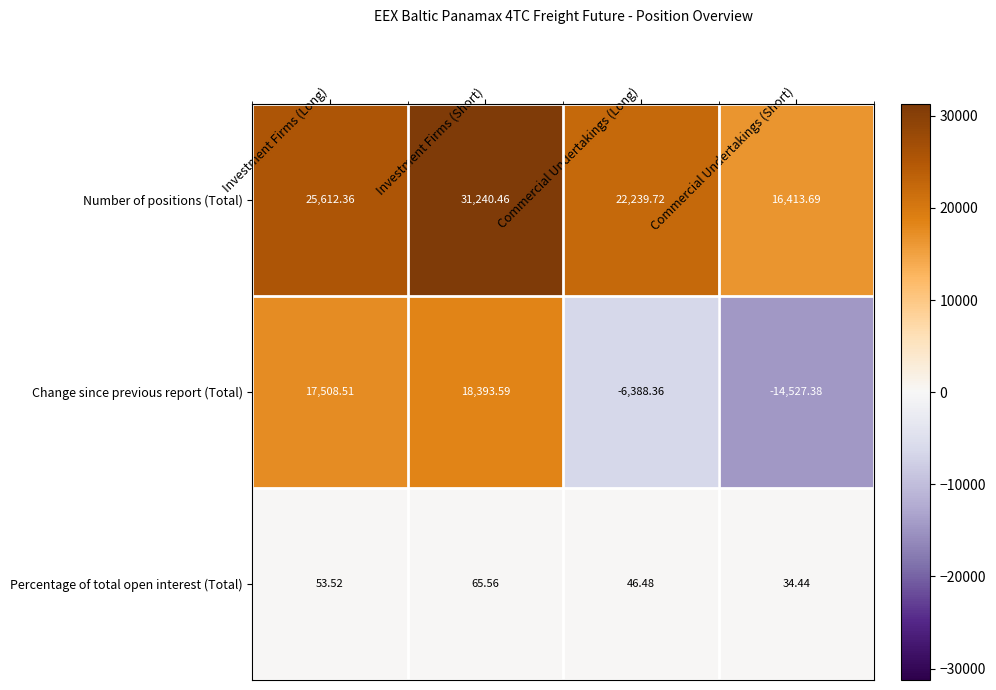

At which label does Change since previous report (Total) first exceed 17508?

Investment Firms (Long)